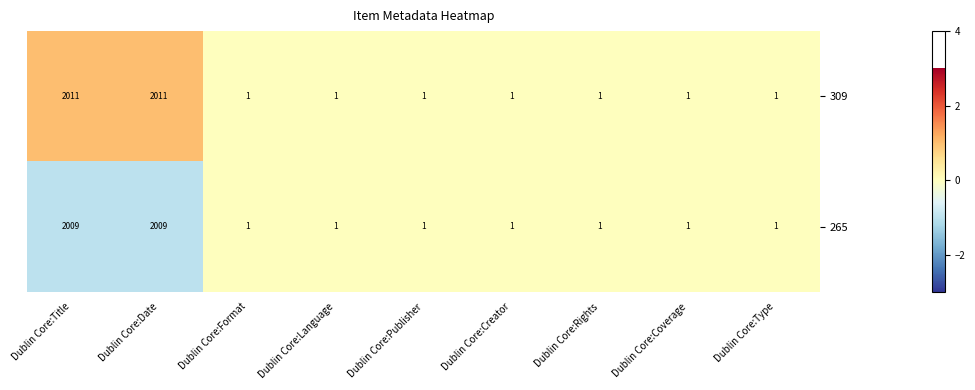

Which series has the widest spread of values?

309